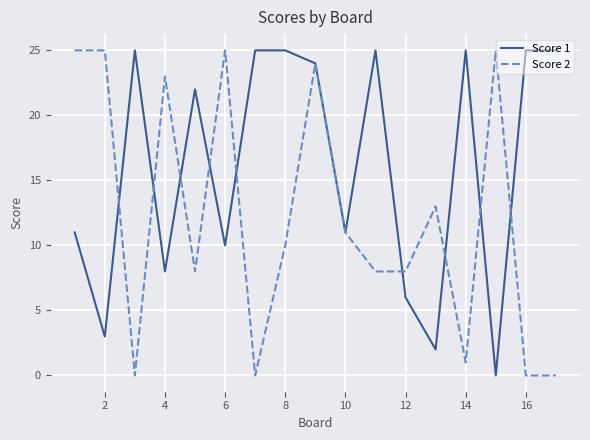

List the series in order of their overall mean, highest first.

Score 1, Score 2